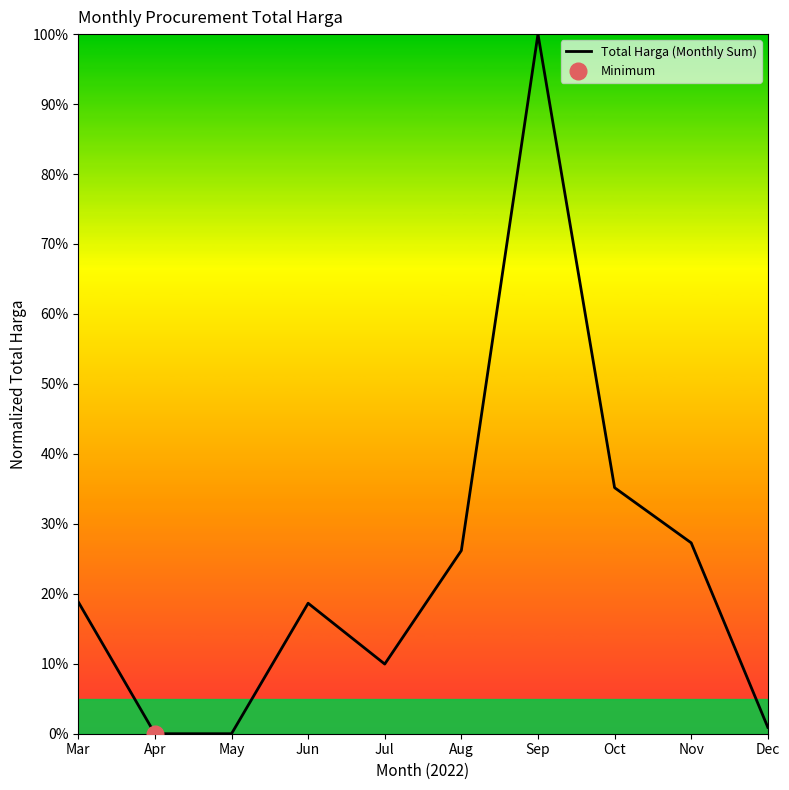

Which label corresponds to the smallest value in the chart?

Apr